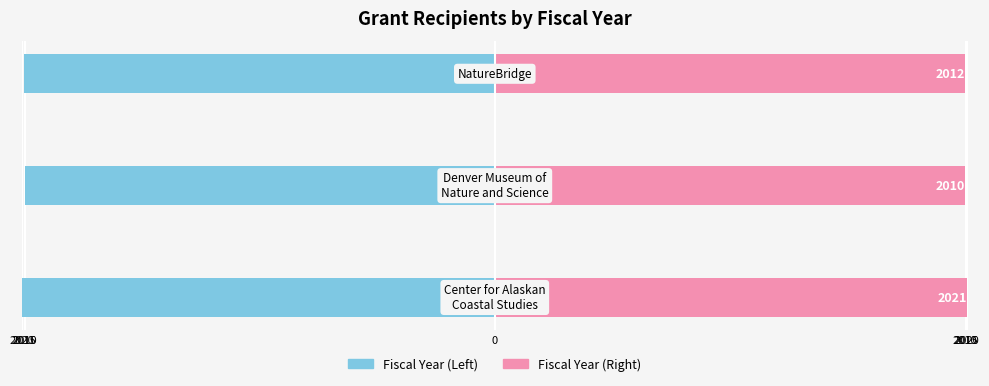

List the series in order of their peak value, lowest first.

Fiscal Year (Left), Fiscal Year (Right)